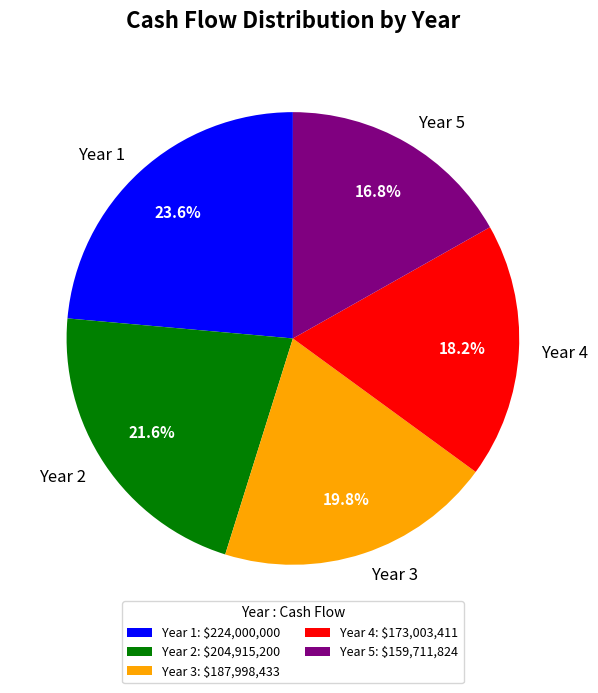

Which slice is the smallest?

Year 5